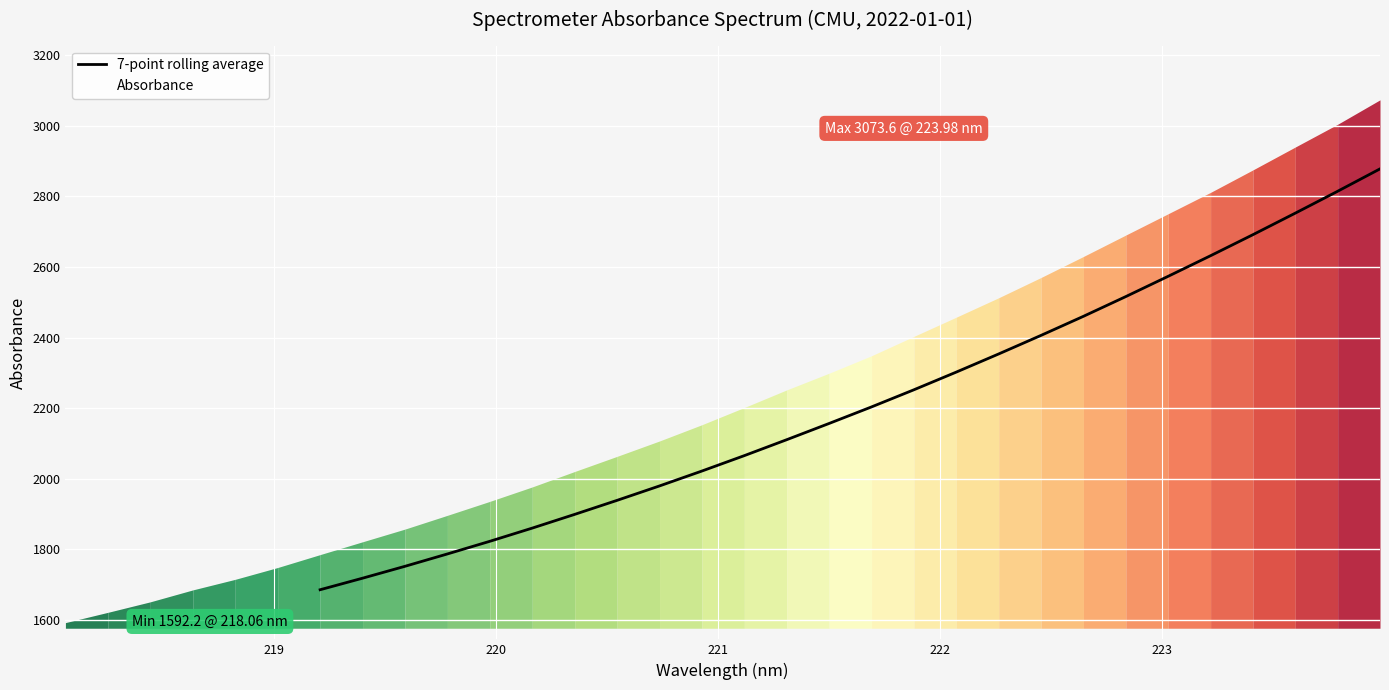

What is the minimum value for 7-point rolling average?

1685.4